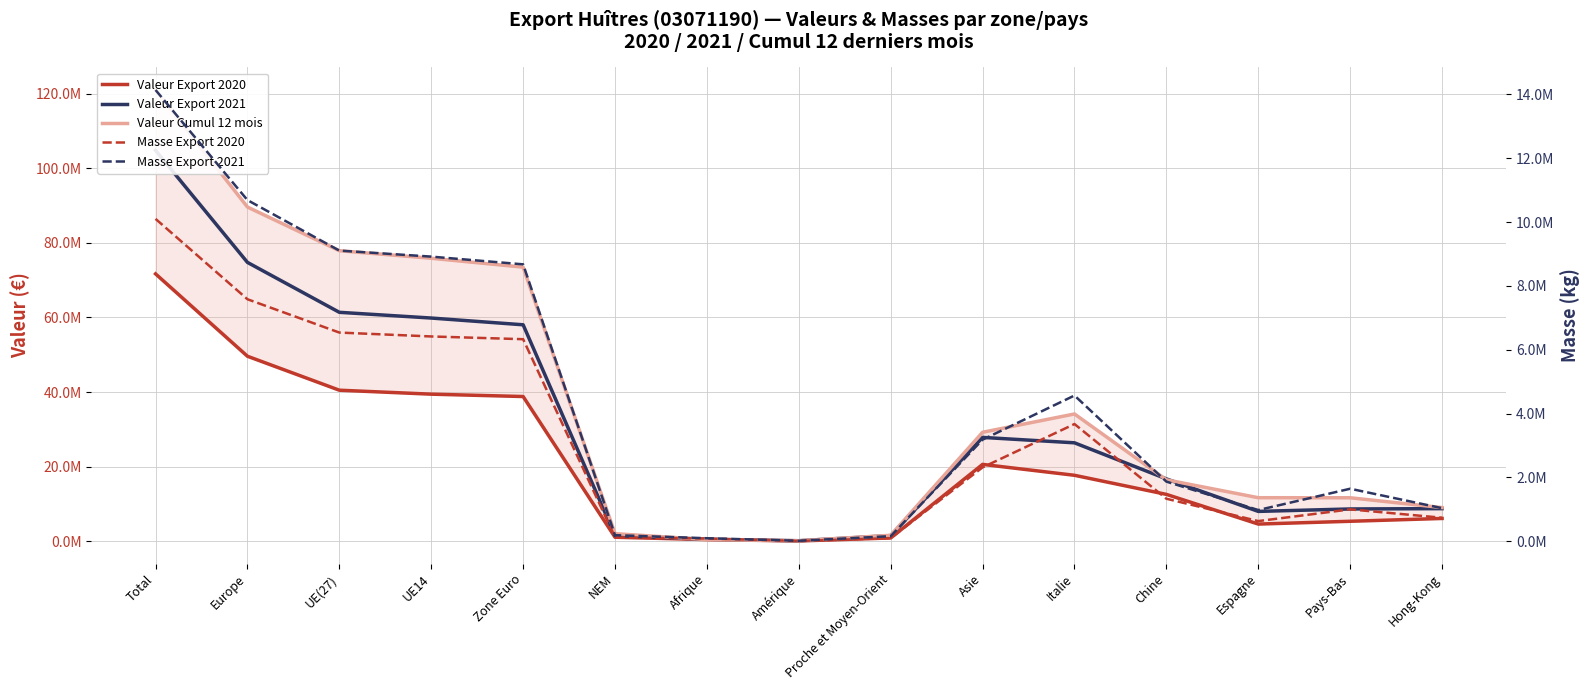

What is the difference between the maximum and minimum values in the Valeur Export 2021 series?

104643809